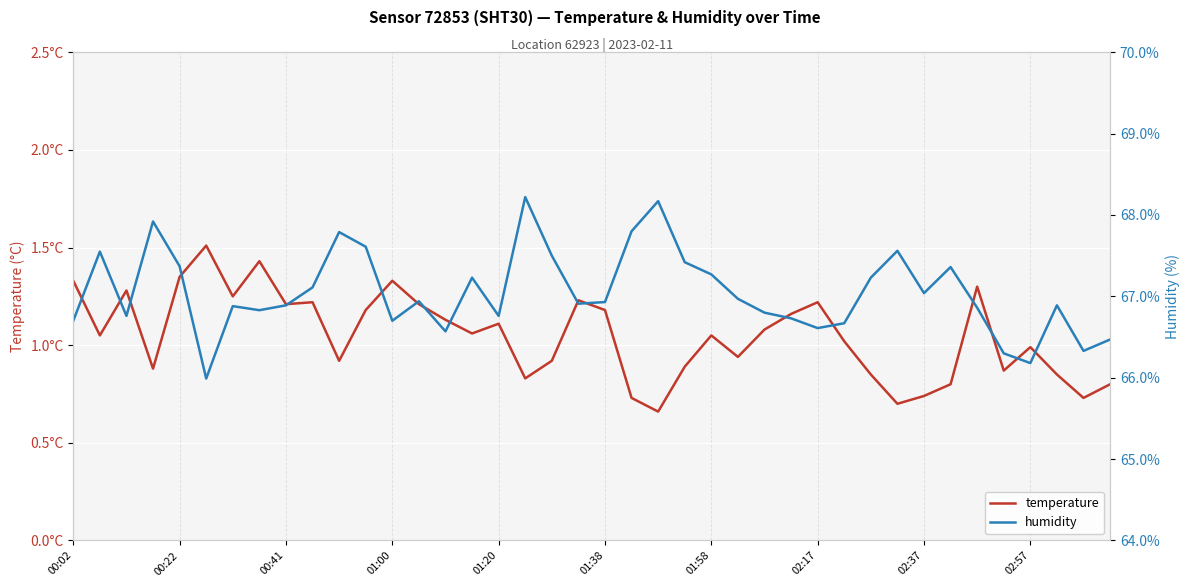

True or false: humidity and temperature intersect in this chart.

False